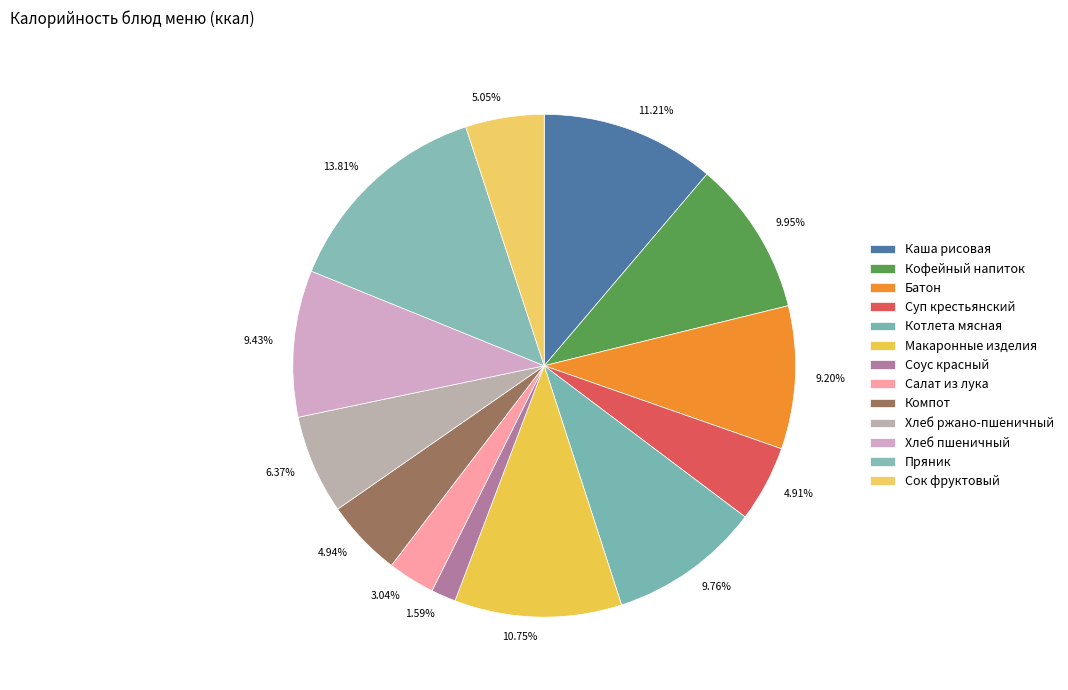

To the nearest percent, what is the combined percentage of Котлета мясная and Сок фруктовый?

15%